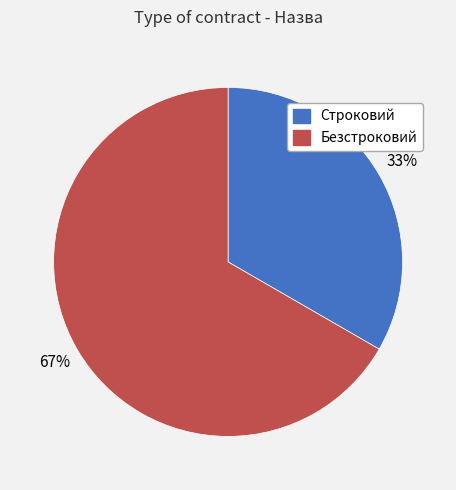

Which has a higher value, Строковий or Безстроковий?

Безстроковий